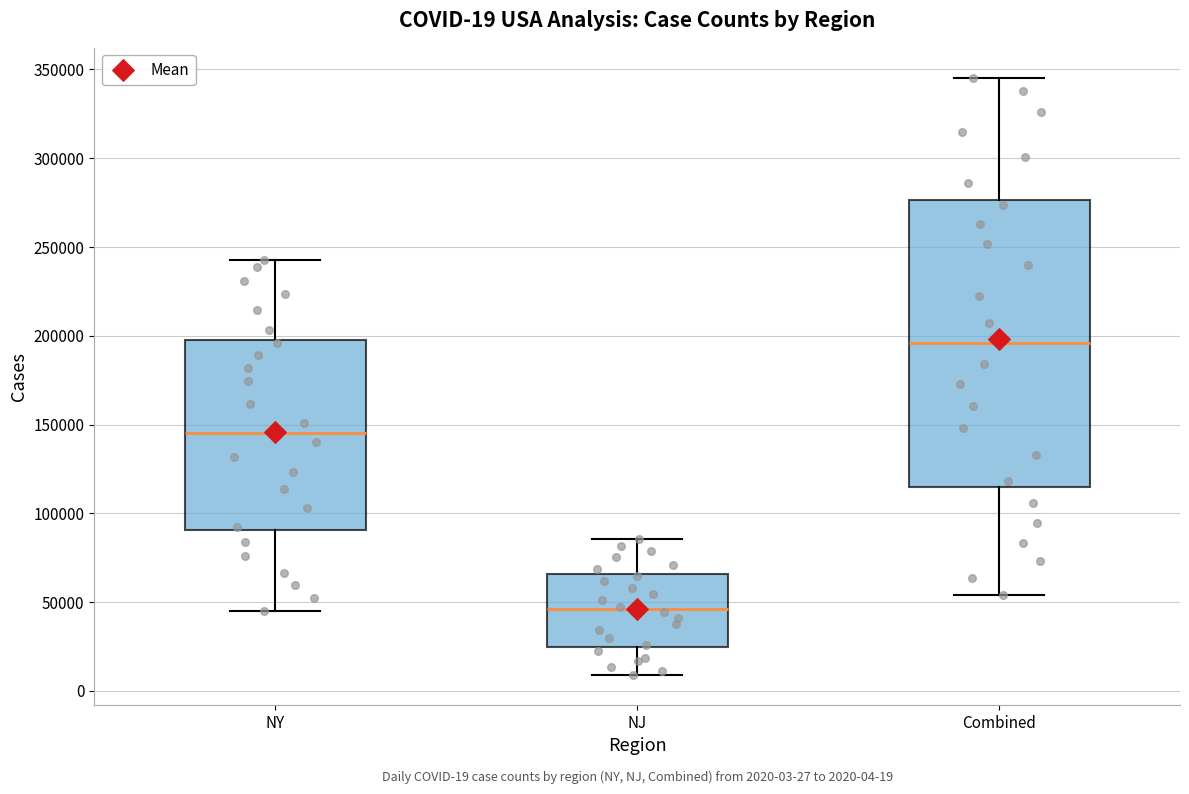

Which box has the highest median line?

Combined